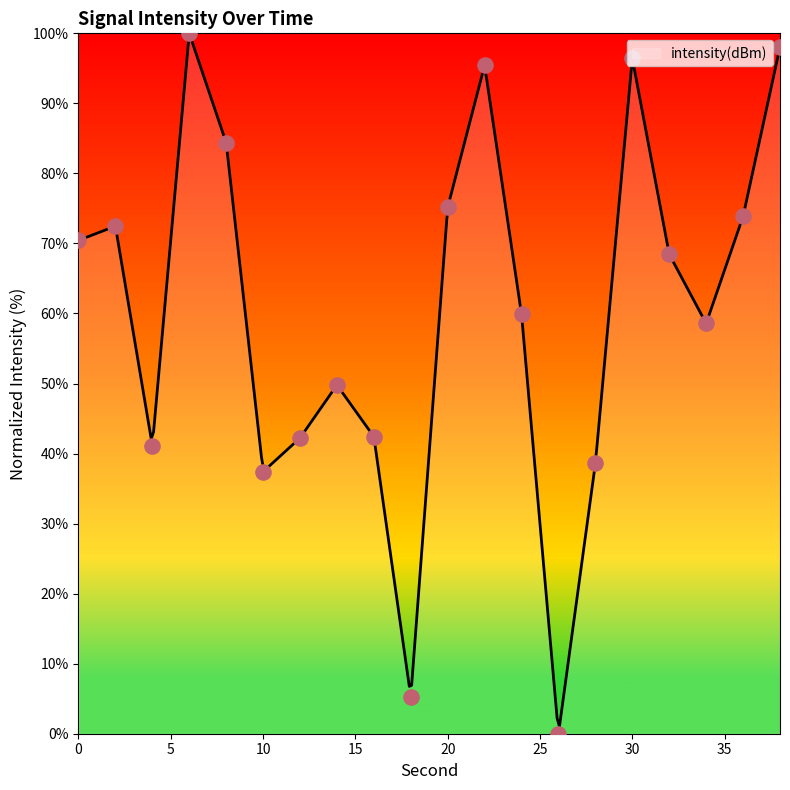

What is the change in value from 20 to 32?

-6.7